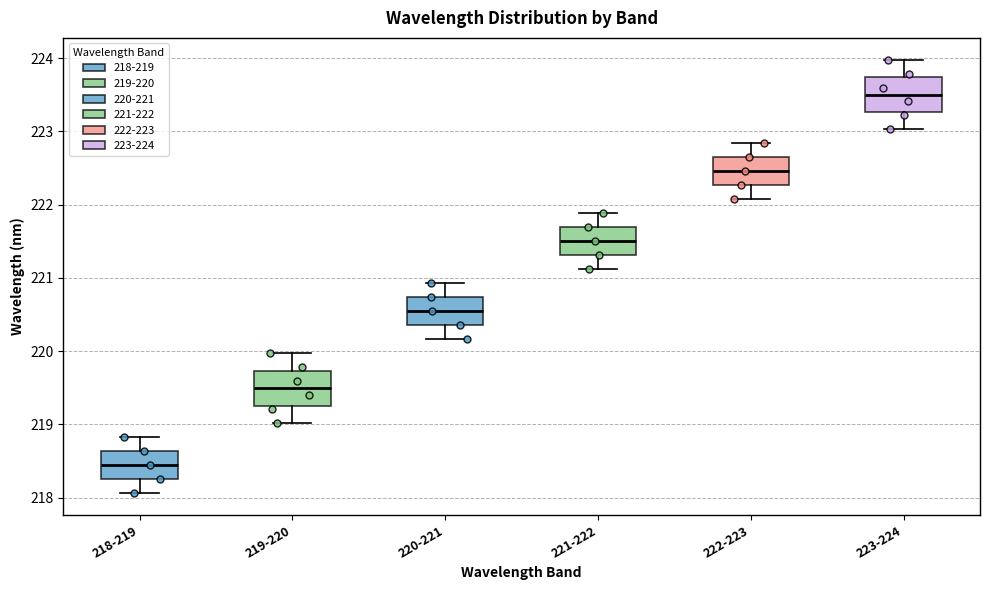

Reading left to right, read every box against the y-axis: the position of its median line, the range the box covers, and the ends of its whiskers. The values are not printed on the chart, so give them approximately, as read against the axis.

218-219: median 218.4, box 218.3 to 218.6, whiskers 218.1 to 218.8
219-220: median 219.5, box 219.3 to 219.7, whiskers 219.0 to 220.0
220-221: median 220.5, box 220.4 to 220.7, whiskers 220.2 to 220.9
221-222: median 221.5, box 221.3 to 221.7, whiskers 221.1 to 221.9
222-223: median 222.5, box 222.3 to 222.6, whiskers 222.1 to 222.8
223-224: median 223.5, box 223.3 to 223.7, whiskers 223.0 to 224.0